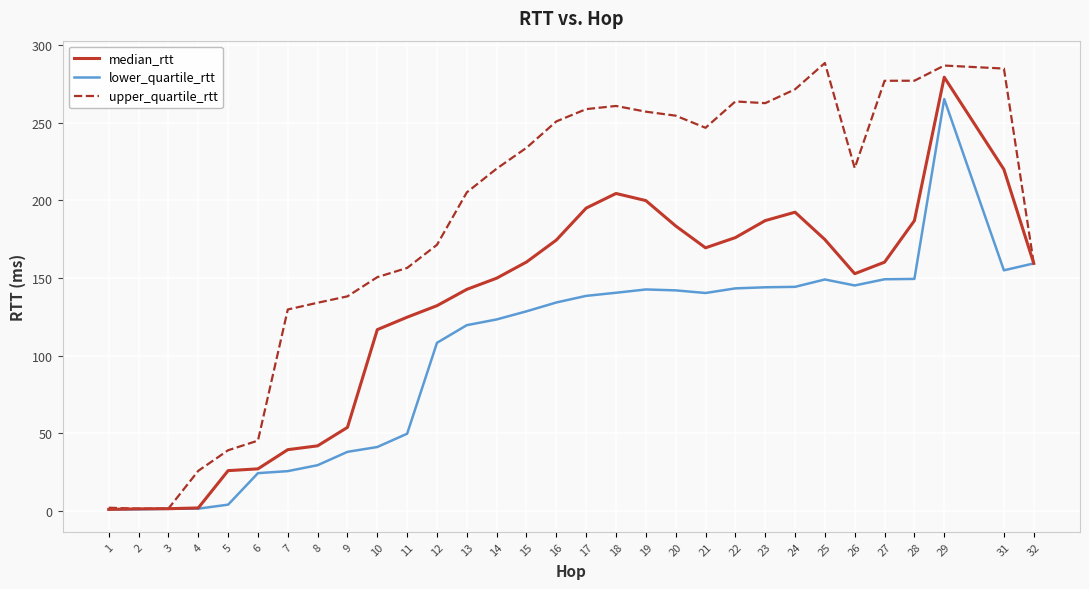

What is the sum of all upper_quartile_rtt values?

5777.2